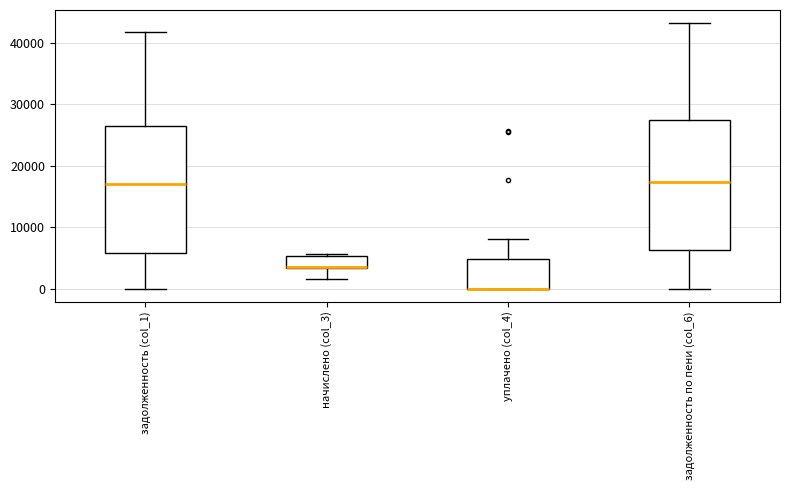

Where is the lower edge of the box for задолженность (col_1) on the y-axis? The values are not printed on the chart, so give them approximately, as read against the axis.

6000